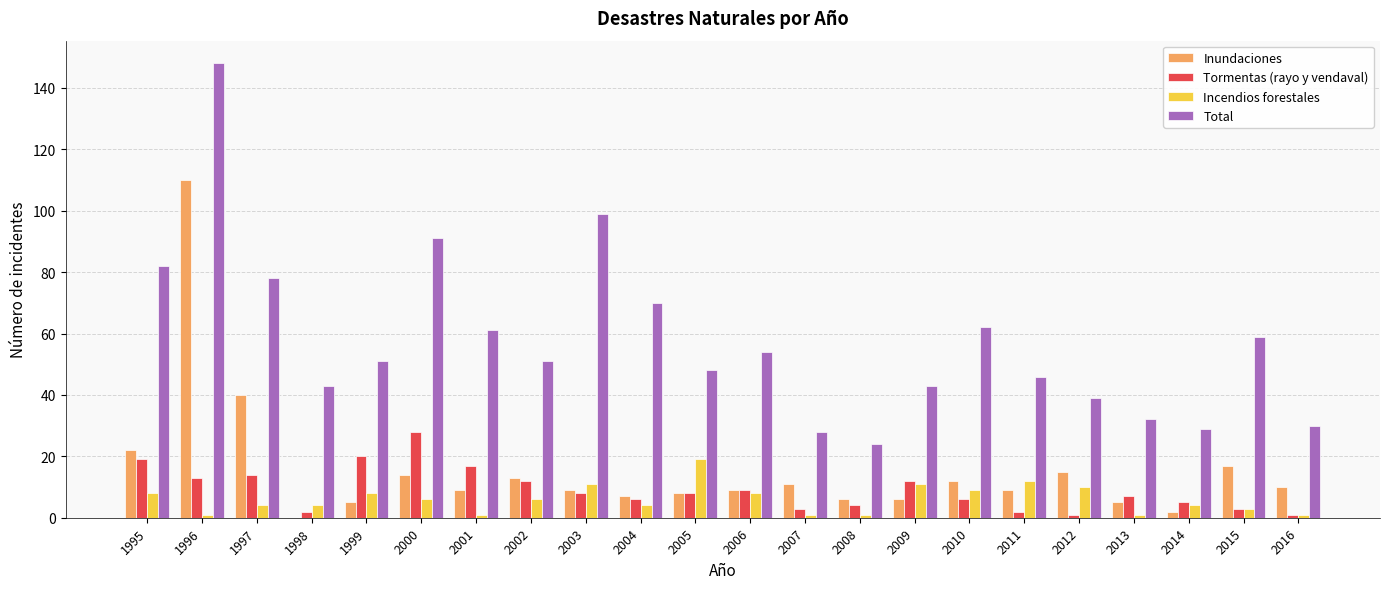

What is the sum of all Tormentas (rayo y vendaval) values?

200